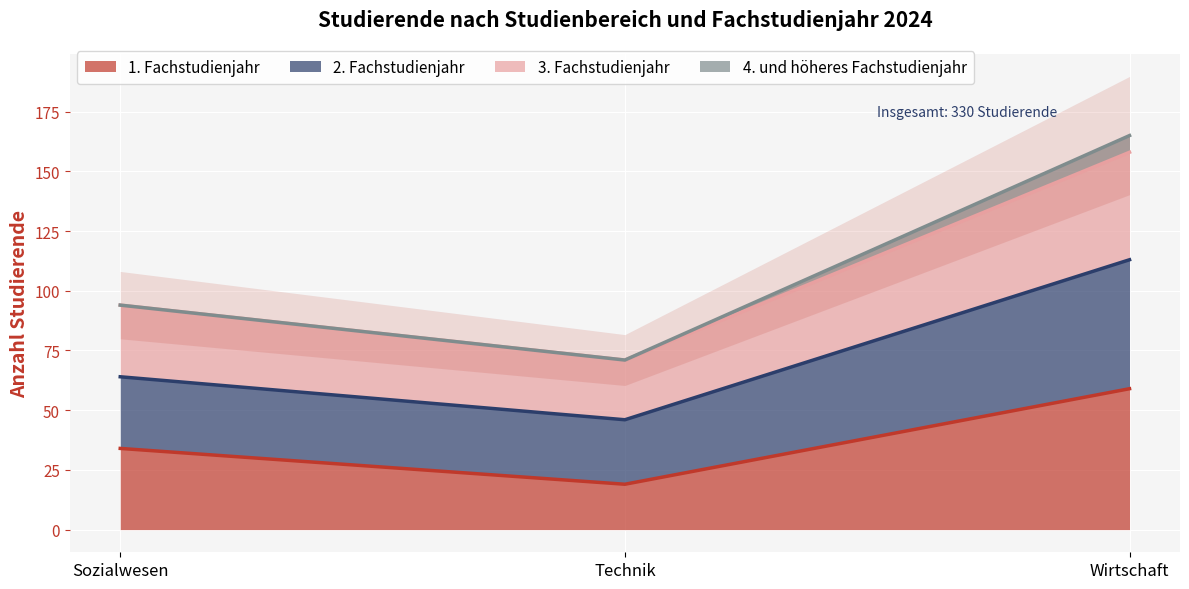

Is it true that 3. Fachstudienjahr equals 71 at Technik?

True